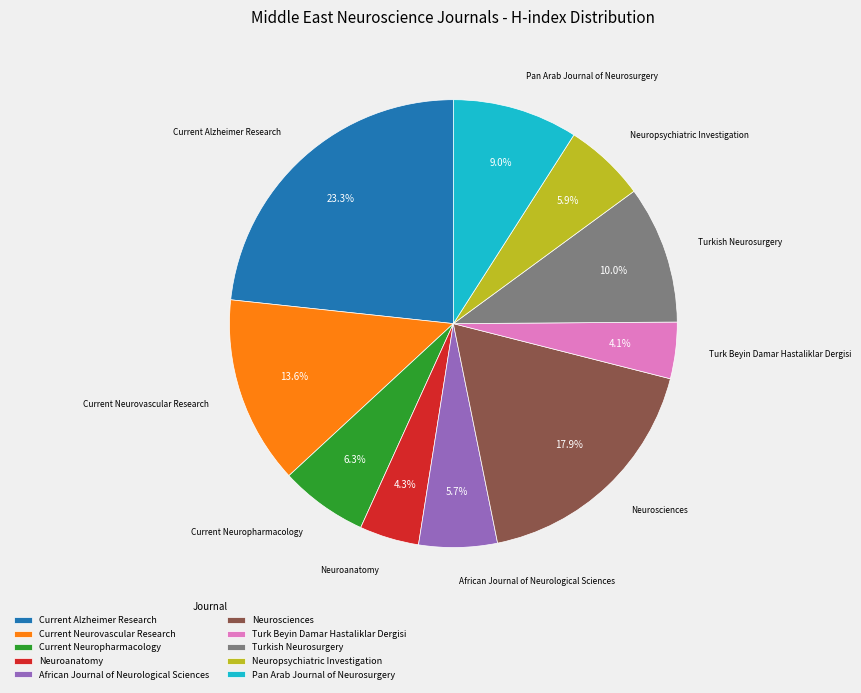

Is the sum of Neuroanatomy and Current Neurovascular Research greater than half?

No